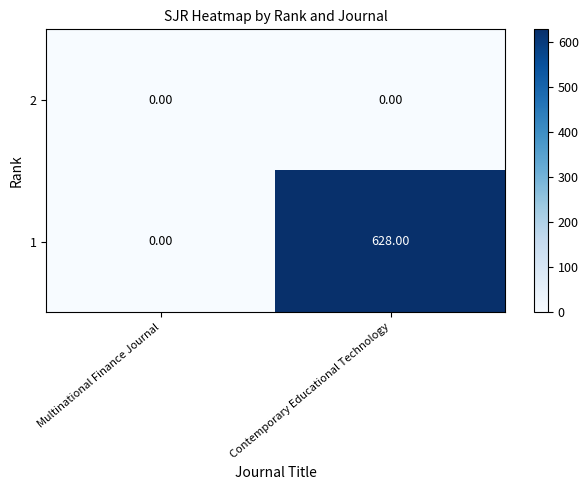

What is the difference between the 1 values at Contemporary Educational Technology and Multinational Finance Journal?

628